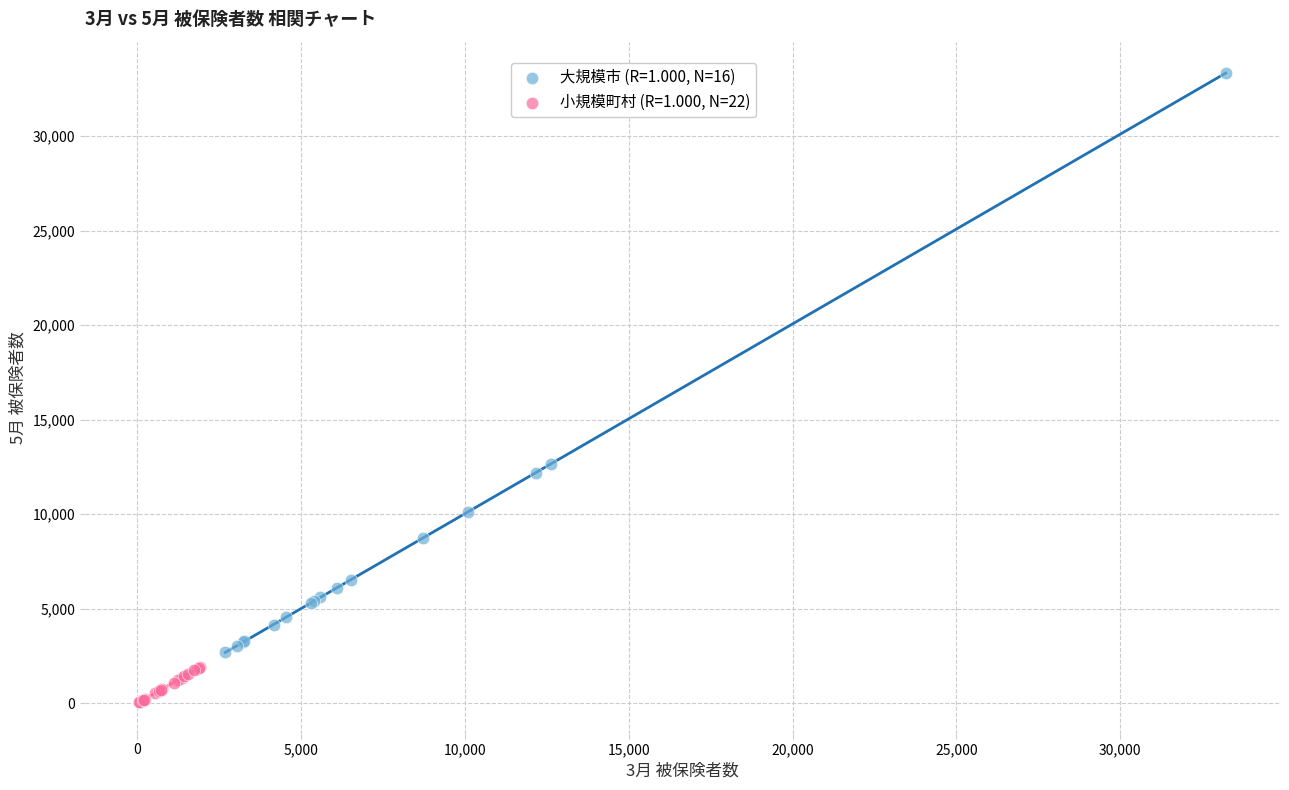

Which series contains the lowest Y value?

小規模町村 (R=1.000, N=22)